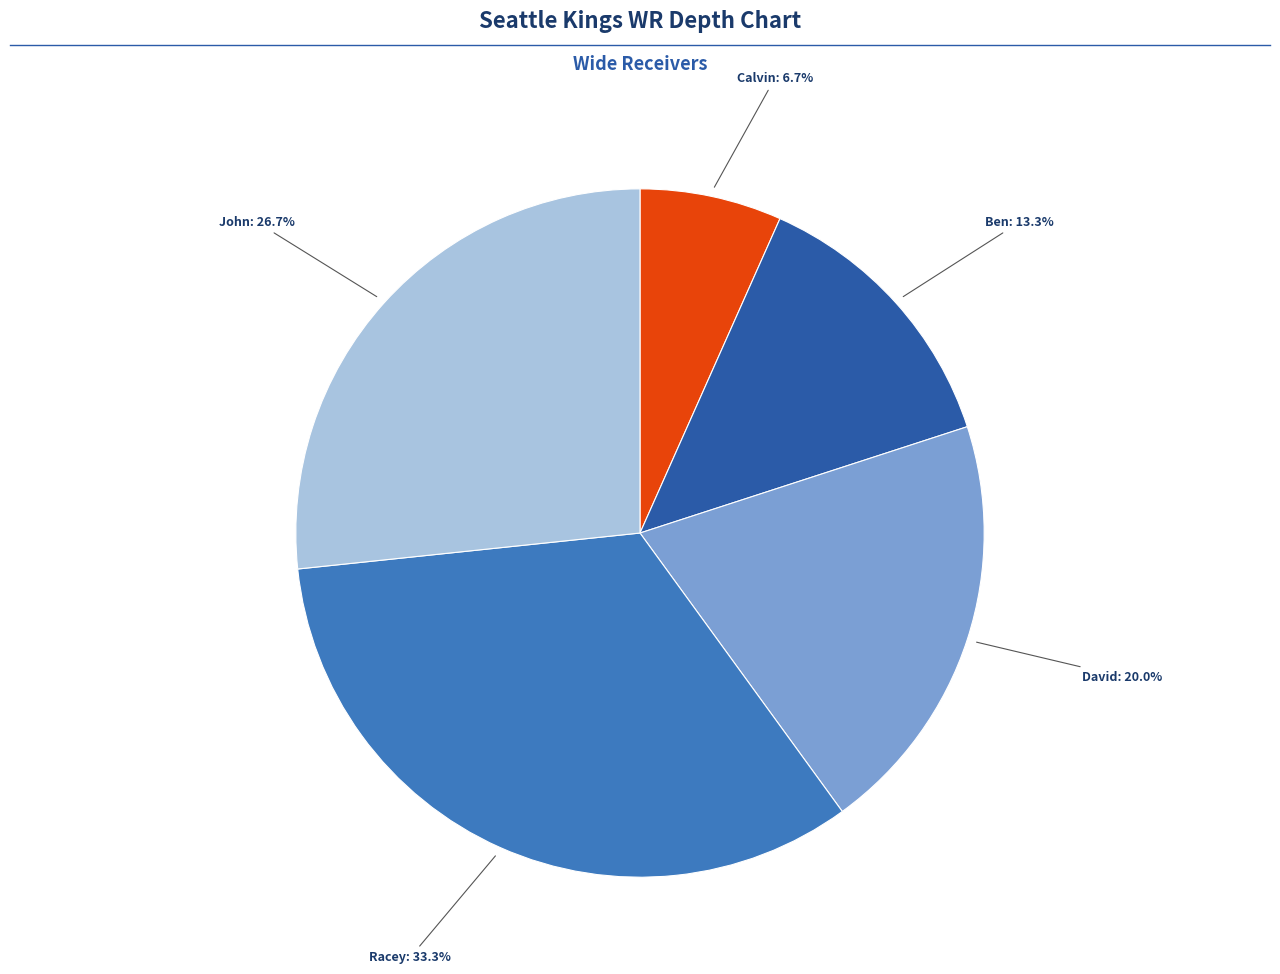

Is there any slice that represents more than half of the pie?

No